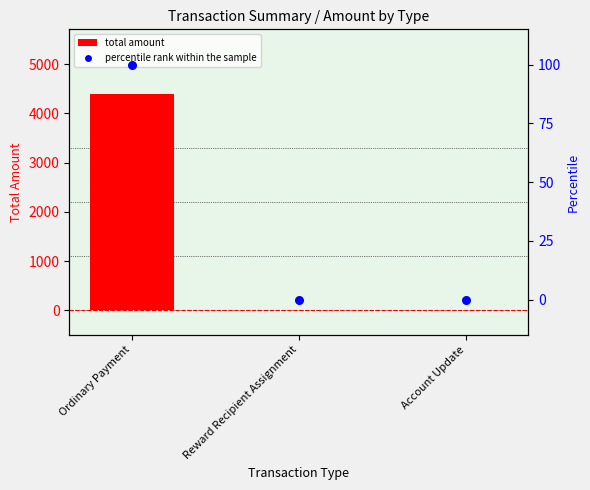

Which series contains the lowest Y value?

Total Amount